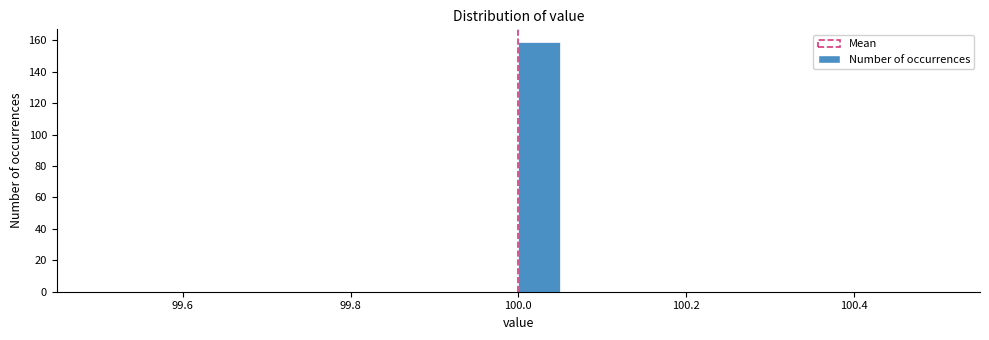

Around what value on the x-axis is the tallest bar? Give the approximate position of its centre, as read against the axis.

100.02